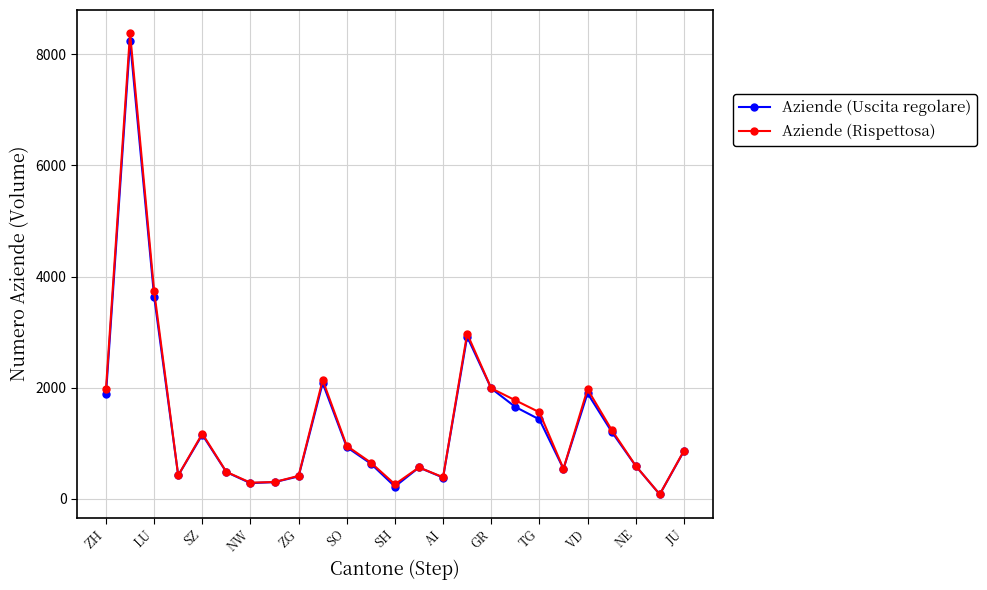

At how many categories does at least one series exceed 2819?

3